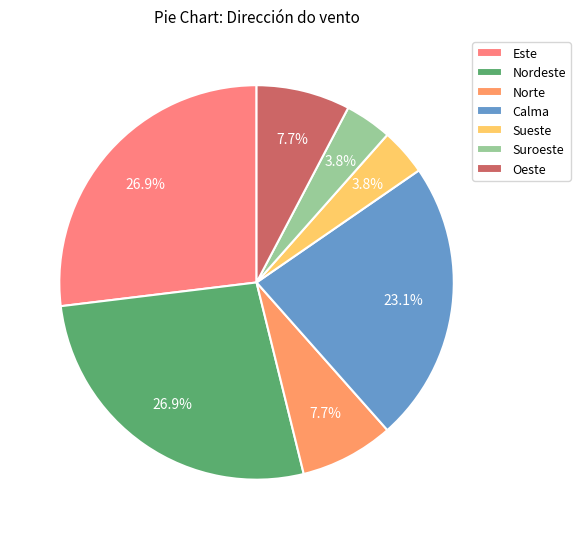

True or false: Este accounts for 40% of the total.

False